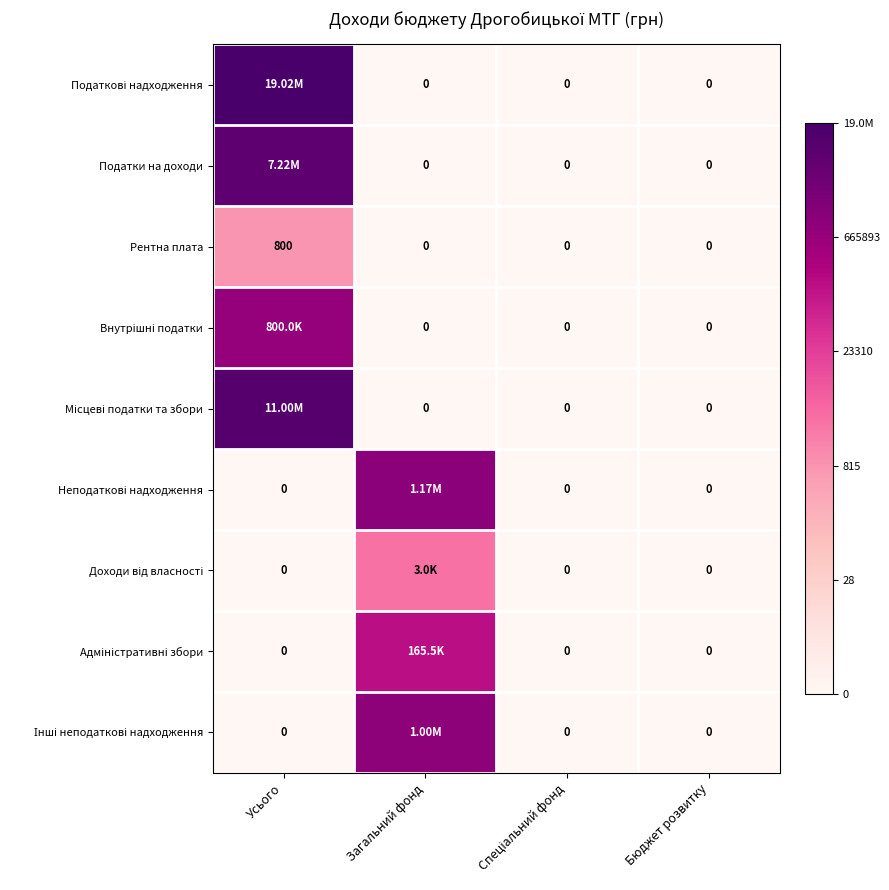

At which label is Неподаткові надходження closest to 6?

Усього